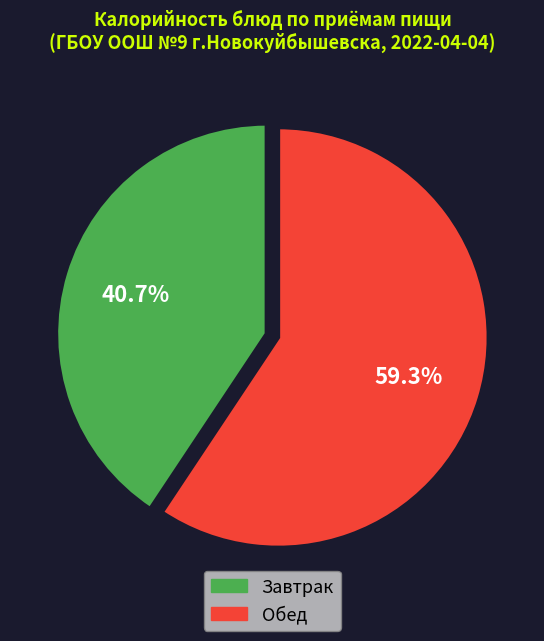

Does any single category account for the majority?

Yes